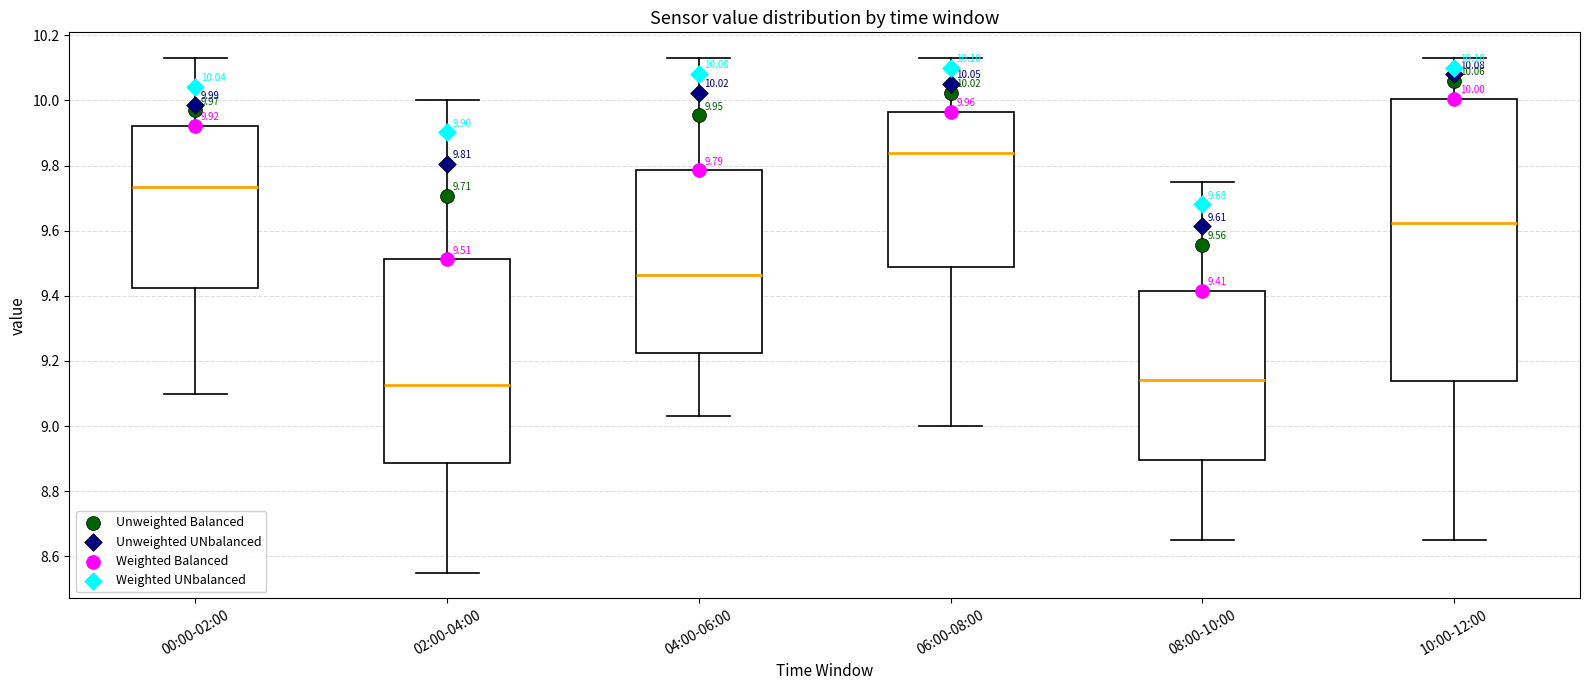

Which box is the tallest, from its lower edge to its upper edge?

10:00-12:00